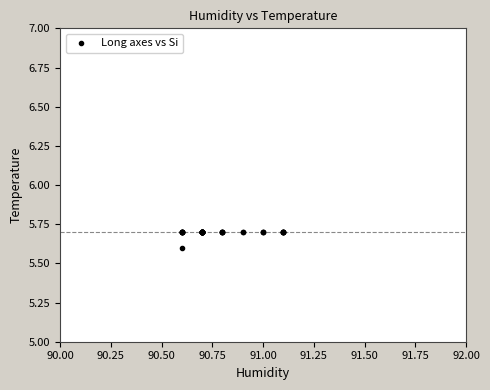

What Y value in the scatter plot is closest to 5?

5.6